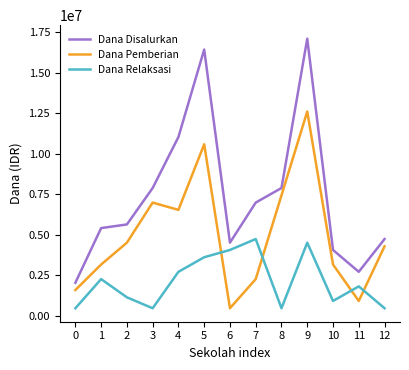

At which category does Dana Pemberian reach its first local peak?

3